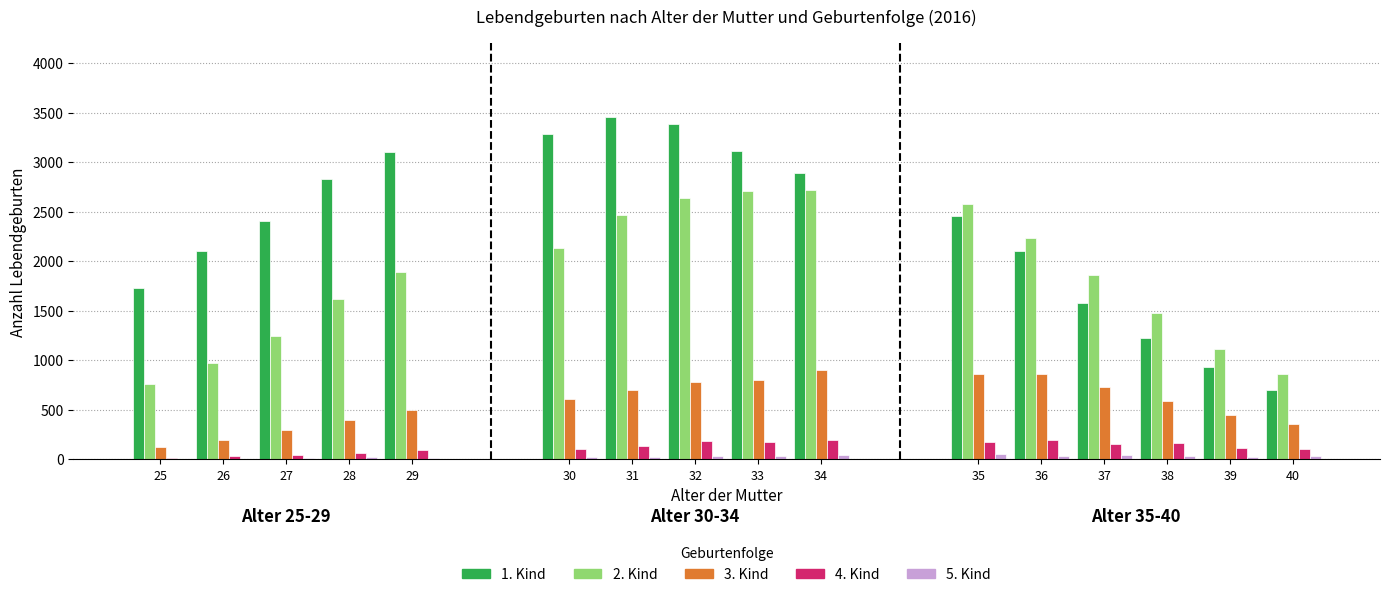

At which category is the sum across all series the highest?

32